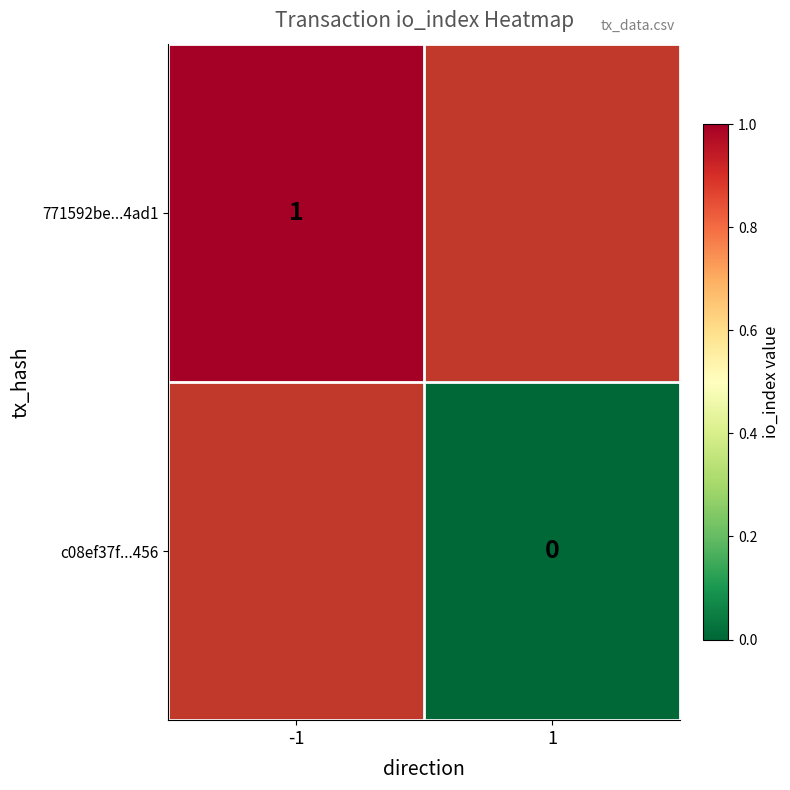

How many series are shown in this chart?

2